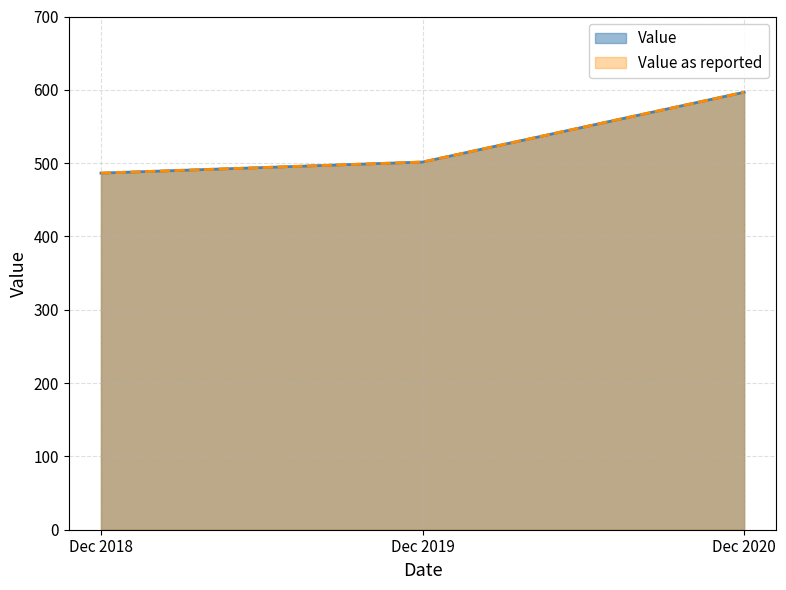

Does the chart have visible grid lines?

Yes